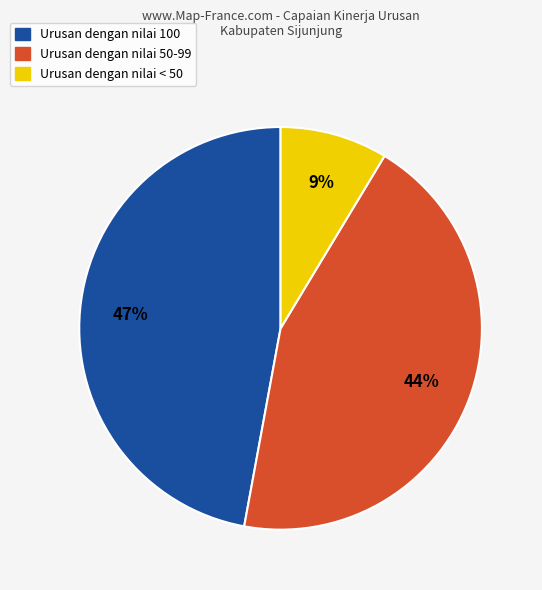

To the nearest percent, what is the difference between the largest and smallest slice percentages?

38%